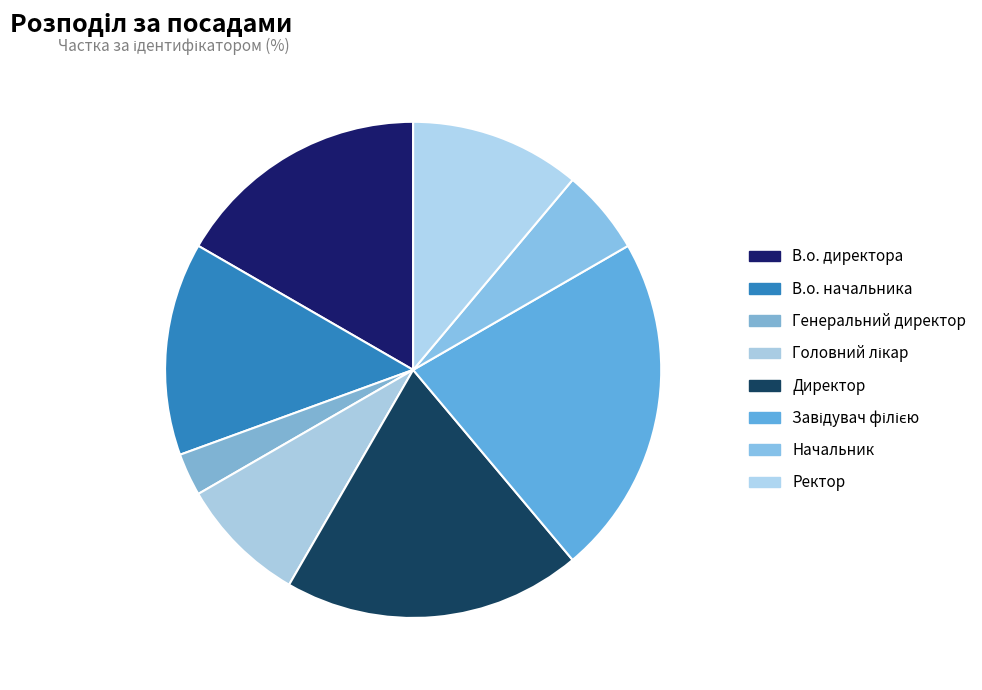

Combined, do В.о. директора and Начальник account for over 50%?

No